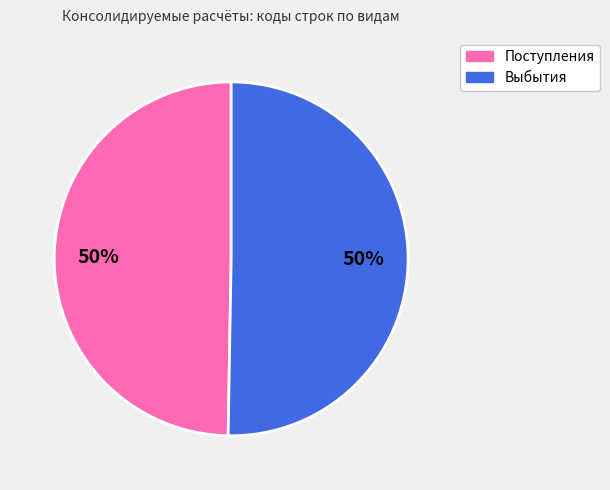

To the nearest percent, what is the average slice percentage?

50%